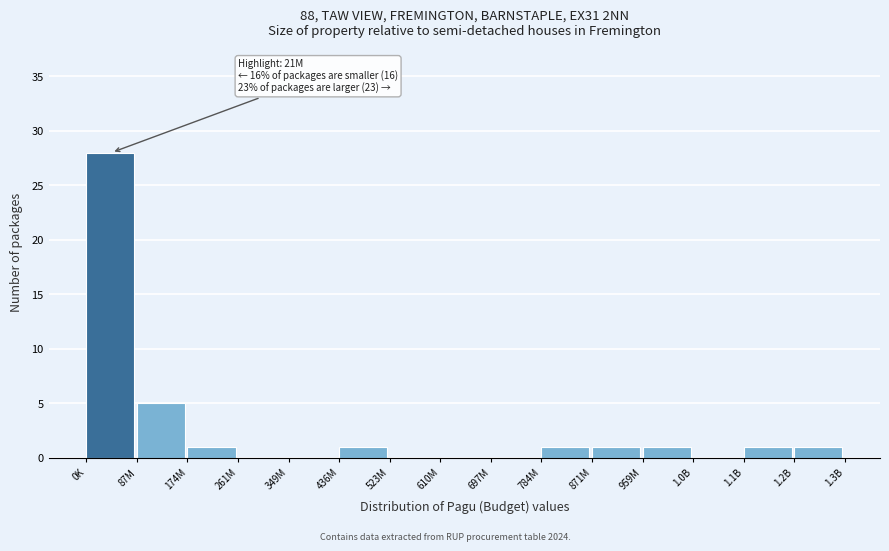

Reading left to right, what are all the values shown in this chart?

0K=28	87M=5	174M=1	261M=0	349M=0	436M=1	523M=0	610M=0	697M=0	784M=1	871M=1	959M=1	1.0B=0	1.1B=1	1.2B=1